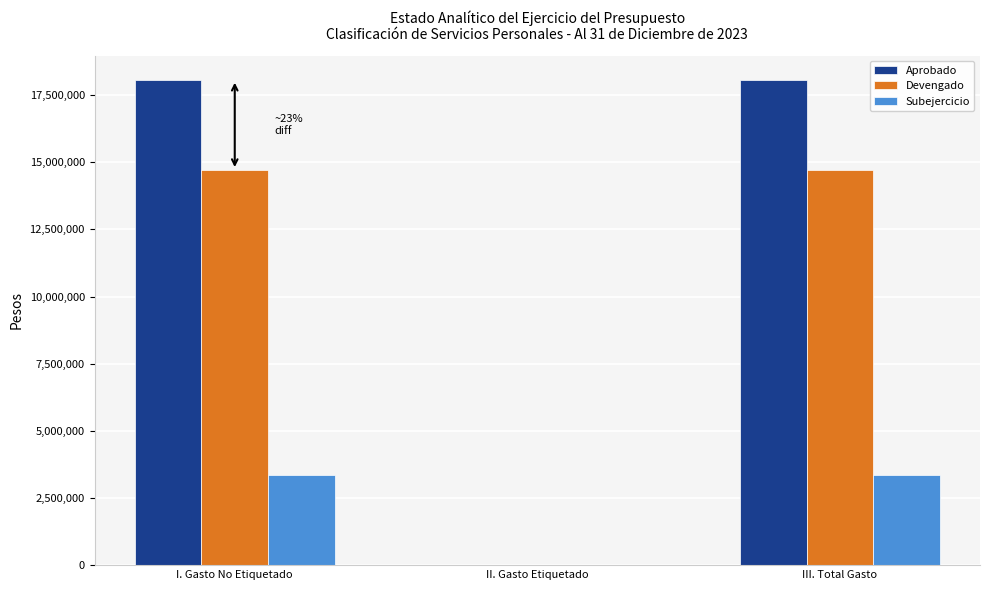

The Devengado series shows -4424087.7 at II. Gasto Etiquetado. True or false?

False